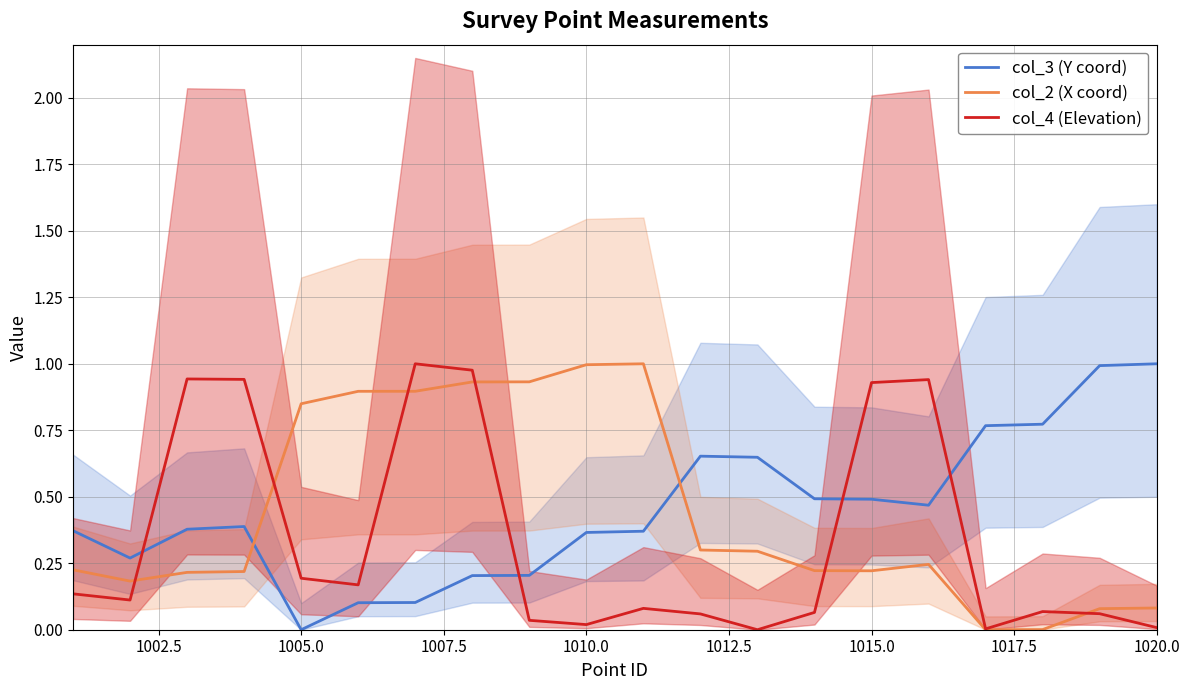

True or false: col_3 (Y coord) and col_4 (Elevation) cross at least once.

True